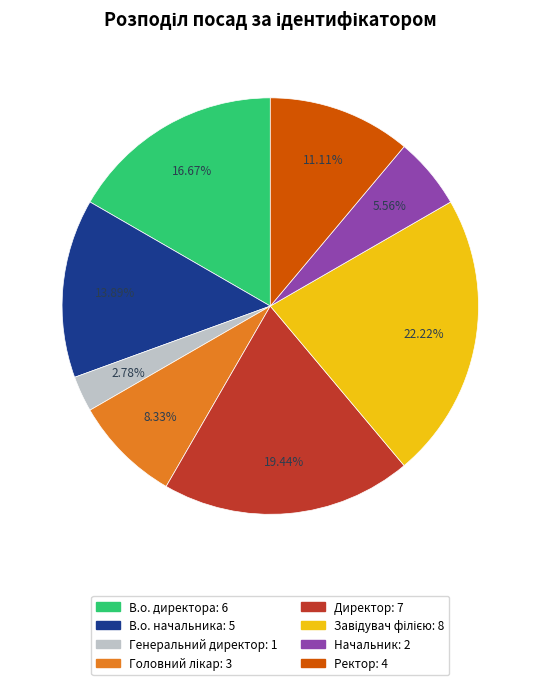

Approximately how many times larger is the value at Ректор compared to Начальник?

2.0